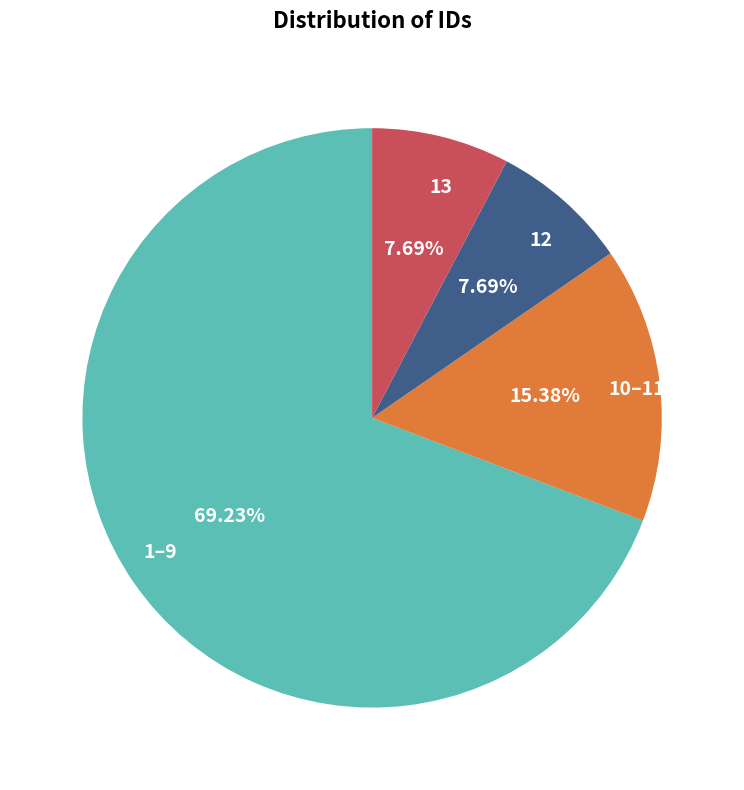

To the nearest percent, what is the difference between the largest and smallest slice percentages?

62%